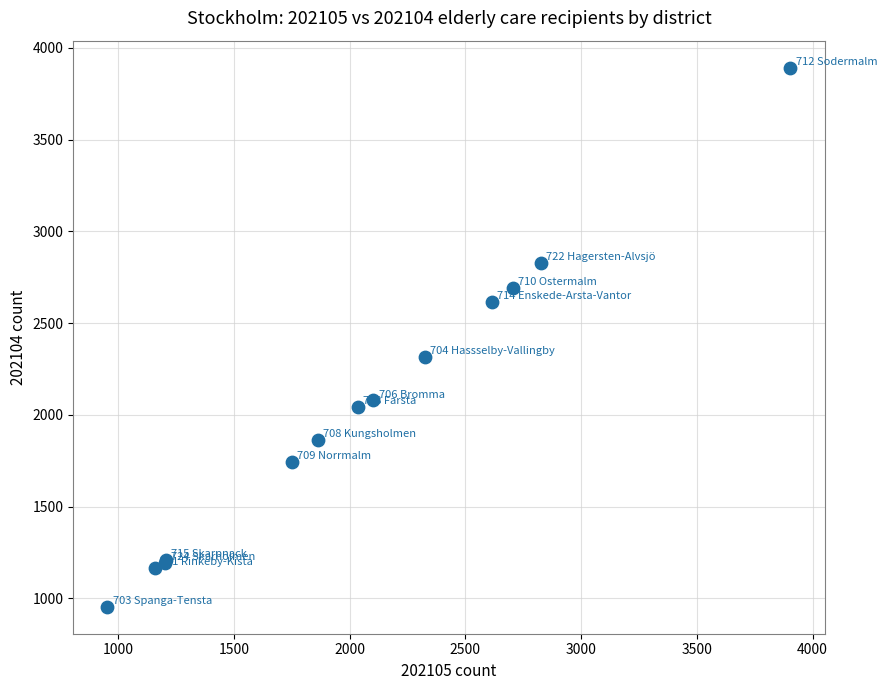

What Y value in the scatter plot is closest to 2423?

2317